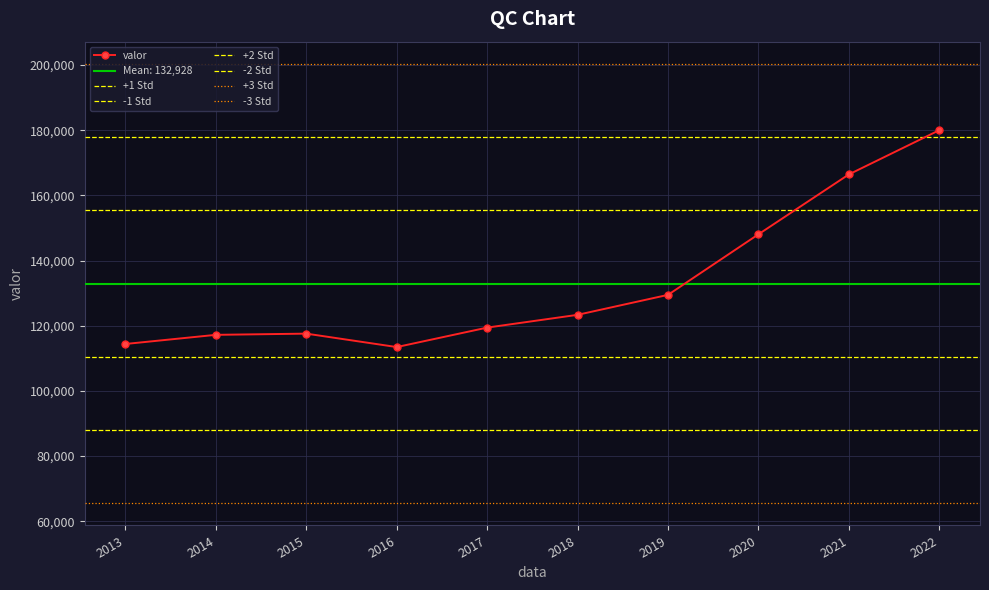

How many points are higher than both their immediate neighbors (excluding endpoints)?

1